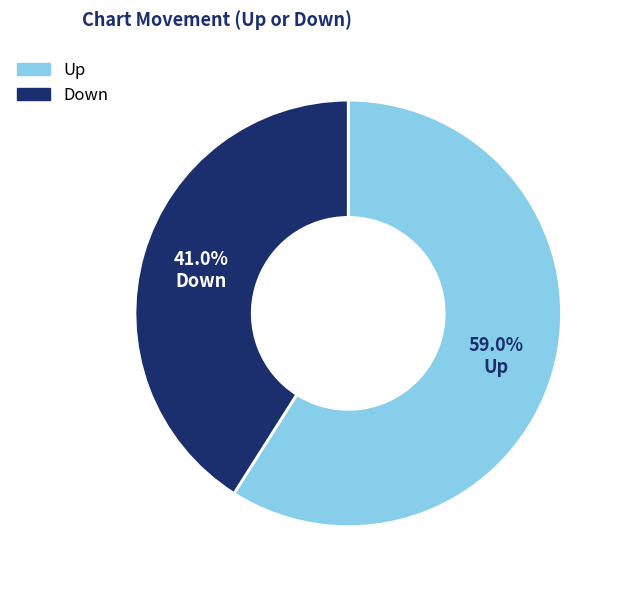

Does any single category account for the majority?

Yes